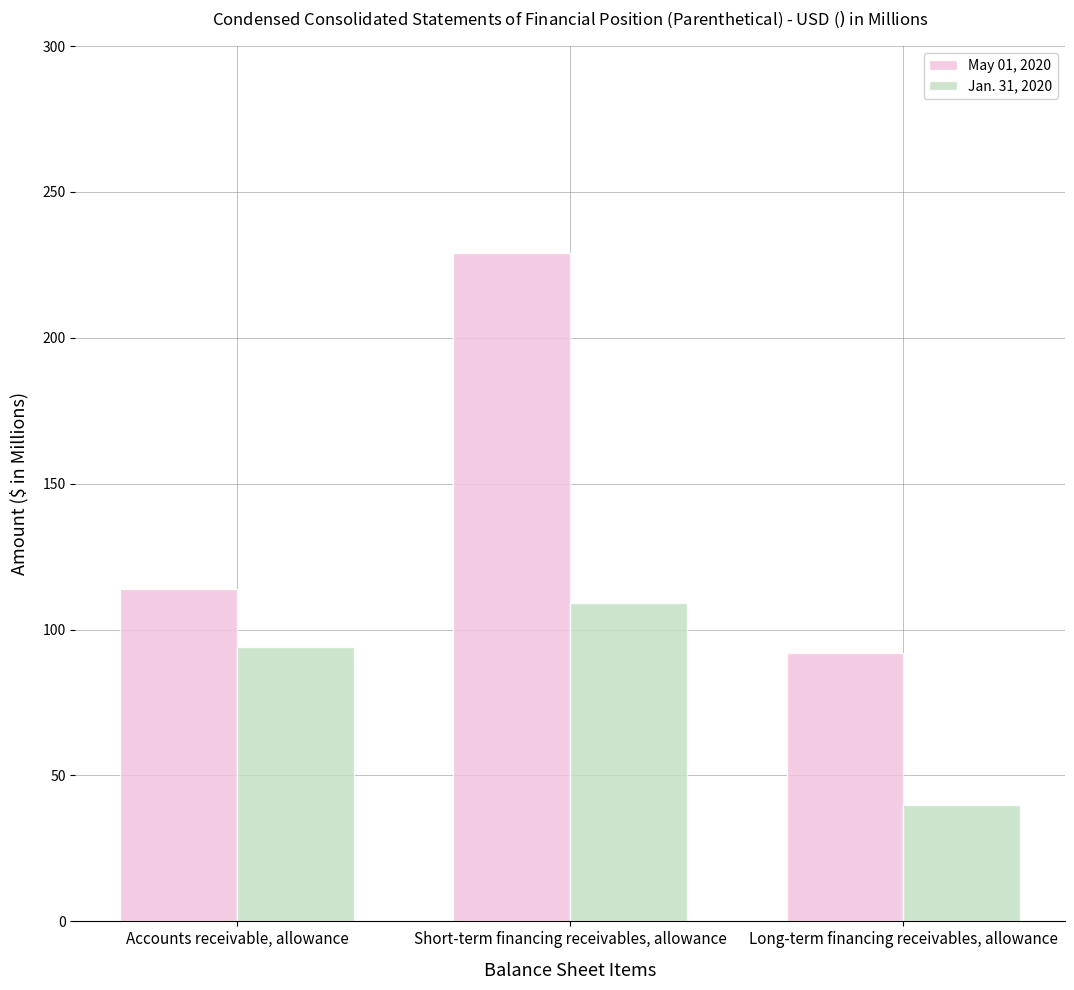

What value does the Jan. 31, 2020 series have at Long-term financing receivables, allowance, to the nearest 5?

40